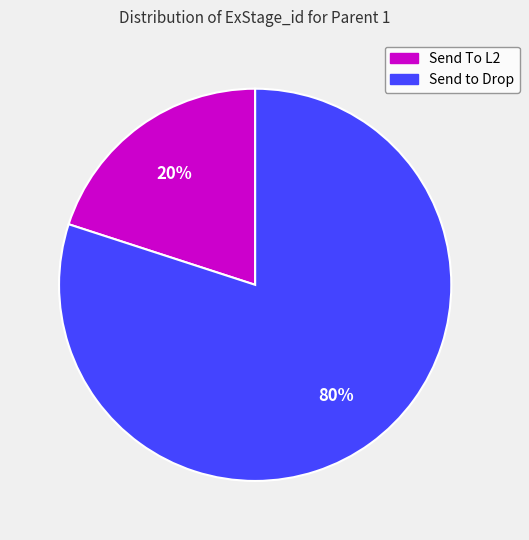

Approximately how many times larger is the value at Send to Drop compared to Send To L2?

4.0